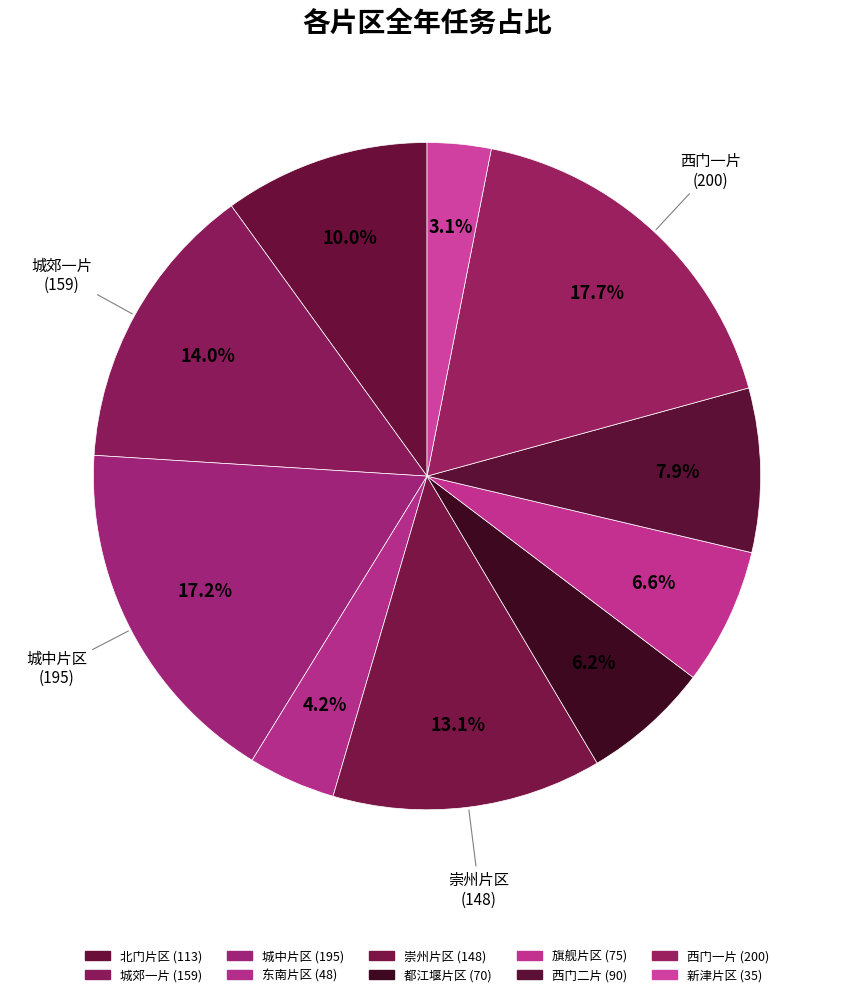

How many slices are in this pie chart?

10